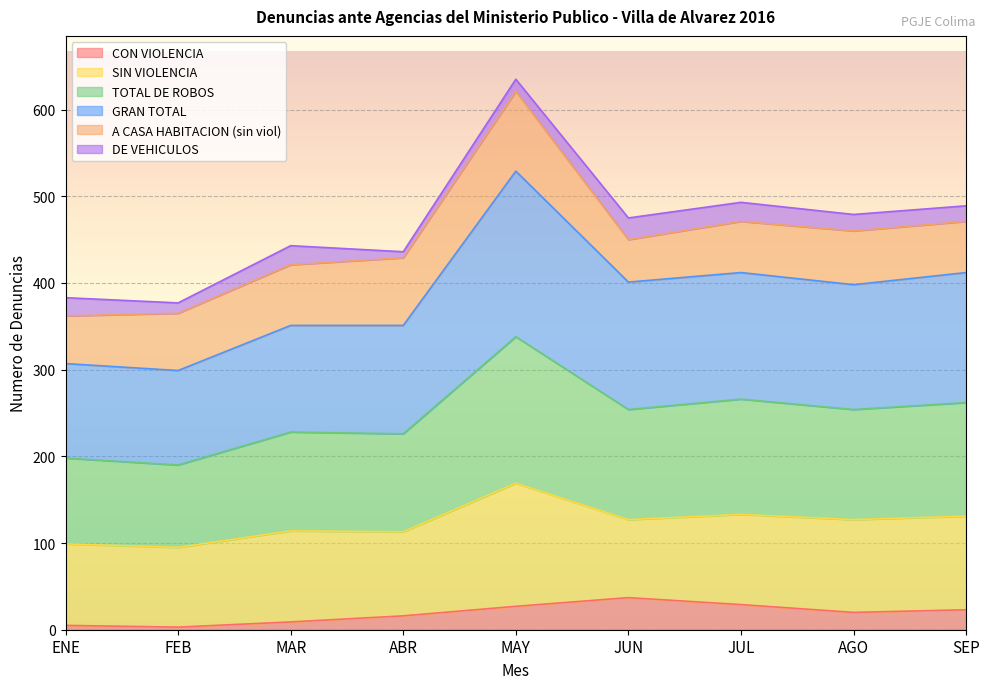

The value of CON VIOLENCIA at MAR is 9. True or false?

True